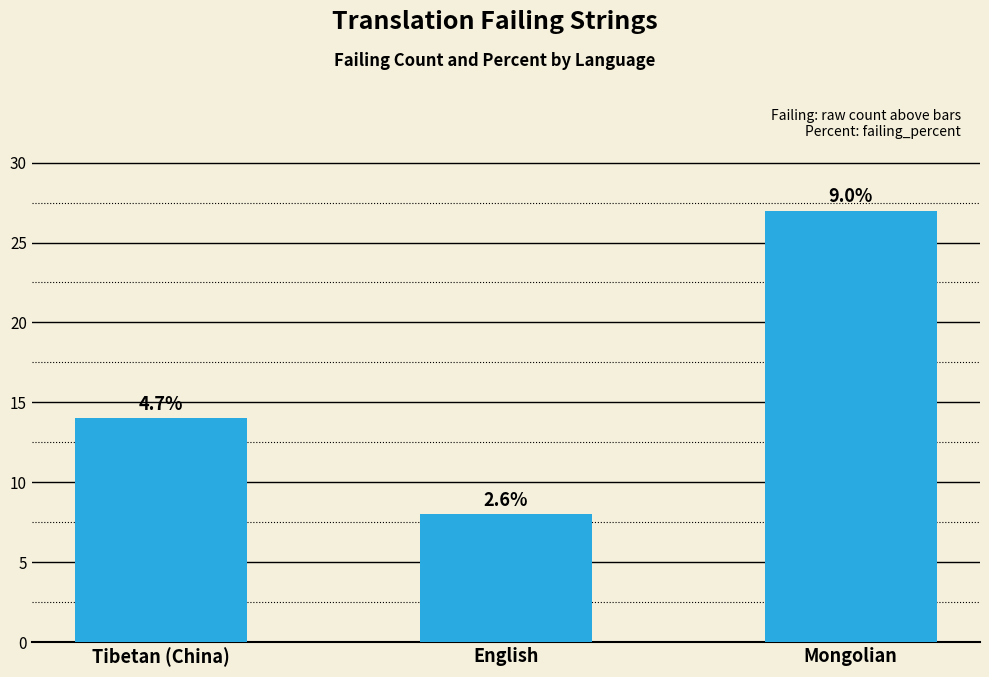

What is the change in value from English to Mongolian?

+19